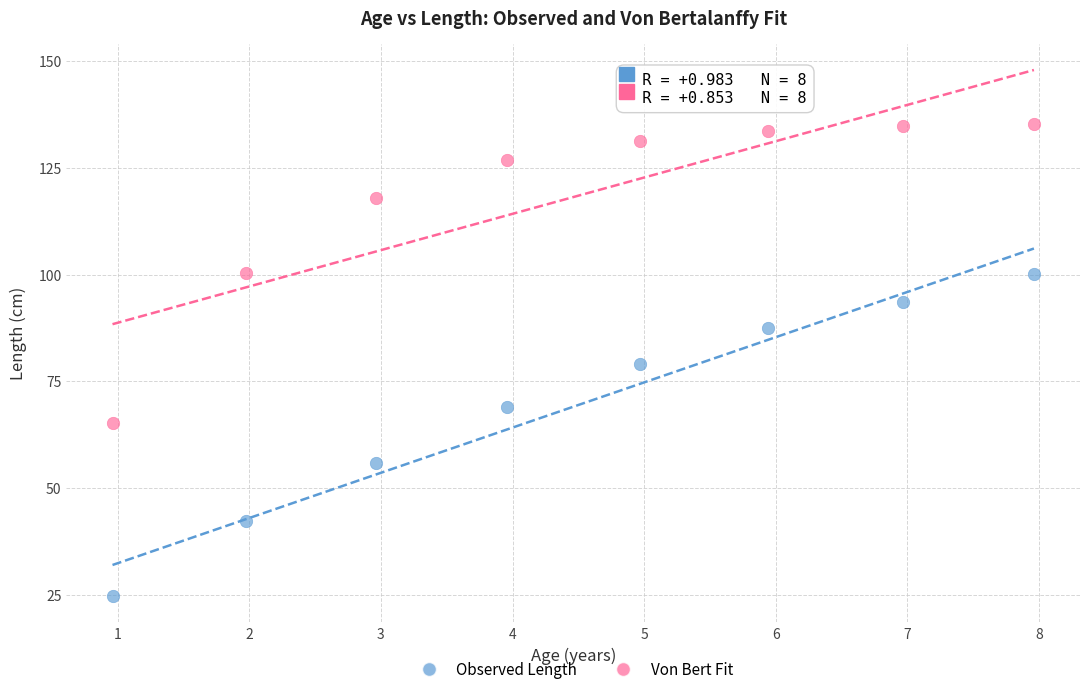

In the Observed Length series, what Y value is closest to 62?

55.9